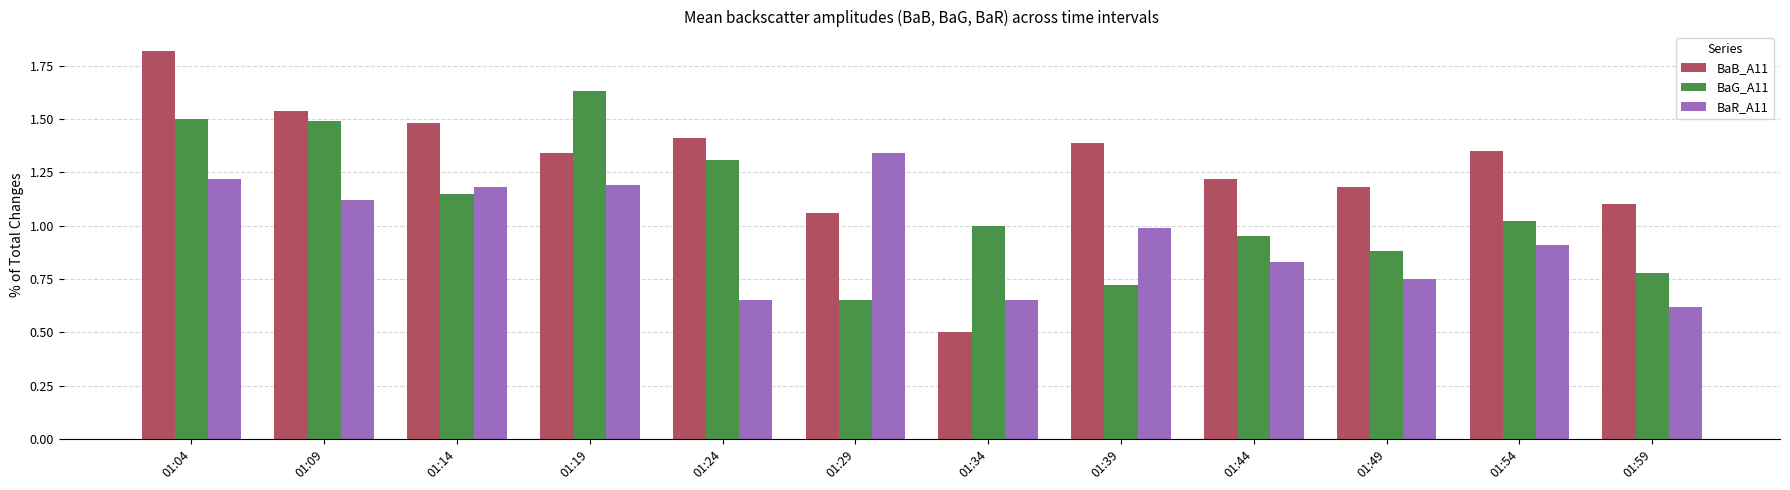

Which series has the widest spread of values?

BaB_A11